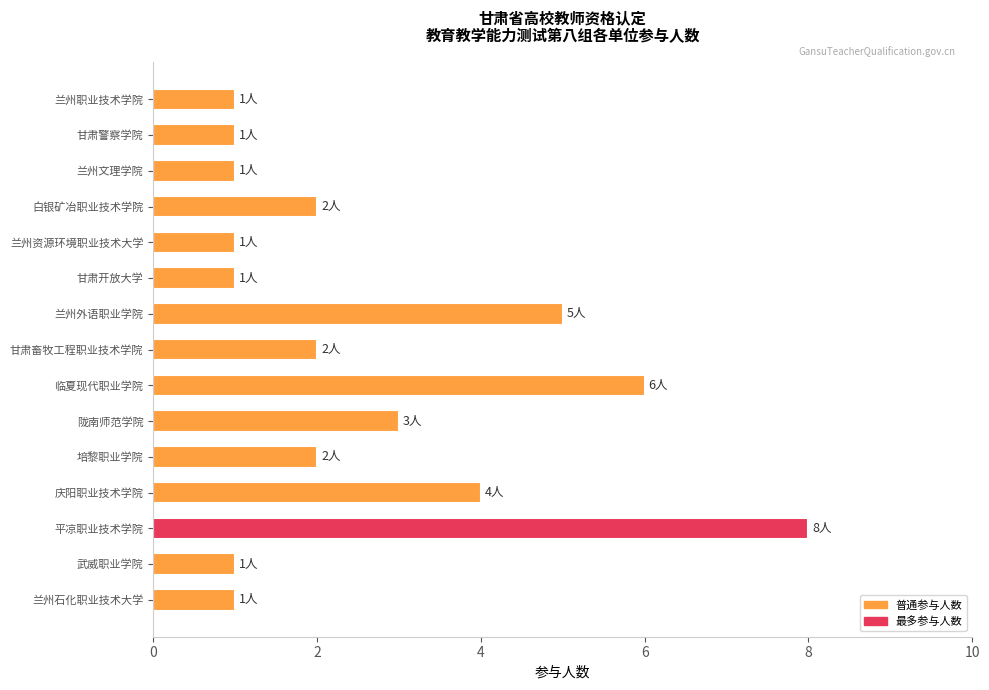

The value at 兰州资源环境职业技术大学 is 1. True or false?

False